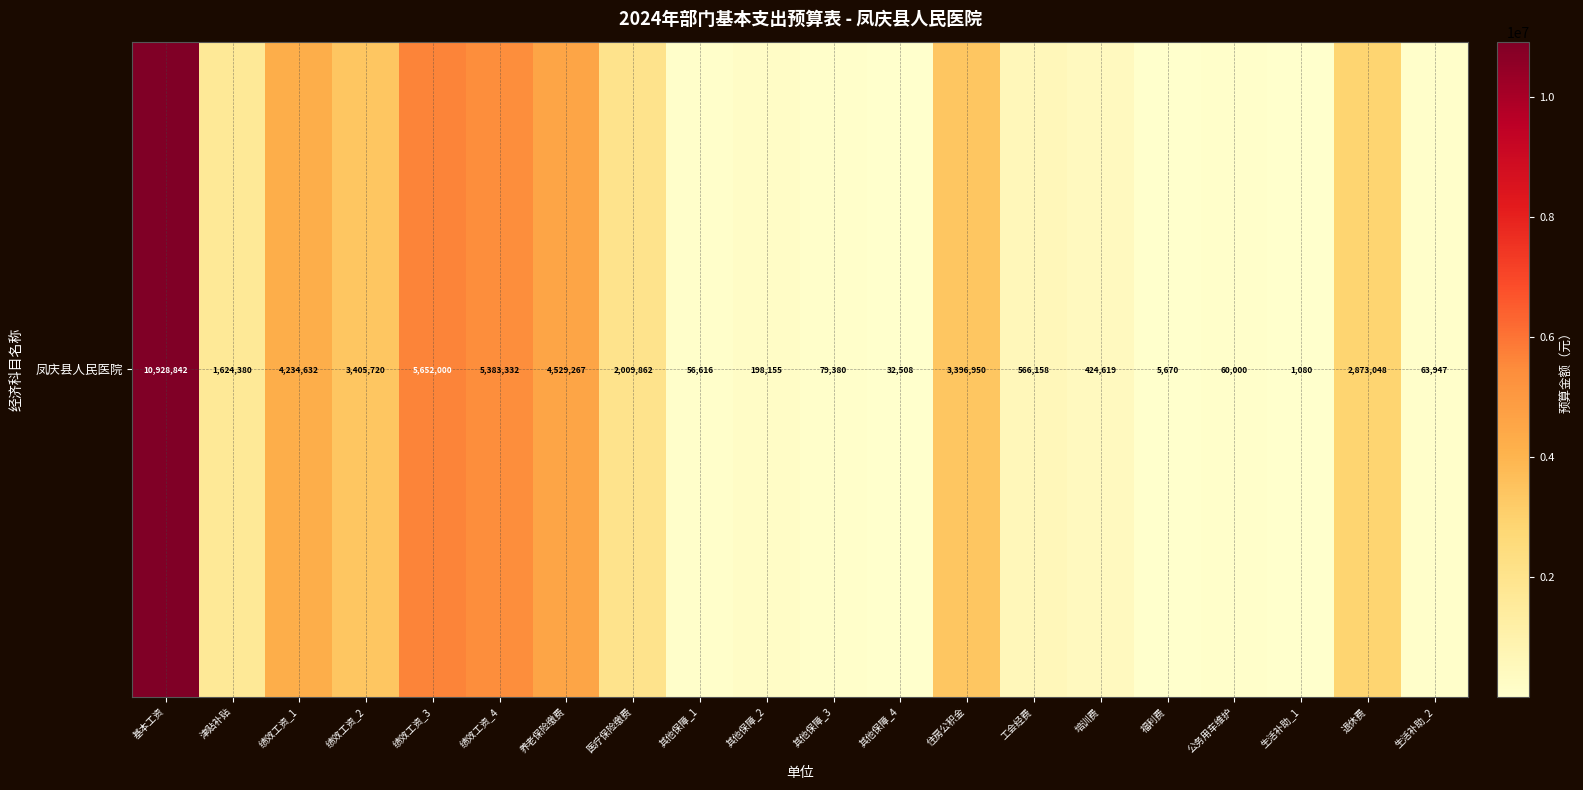

Reading right to left, list all the values displayed in this chart.

63947.2	2873047.8	1080.0	60000.0	5670.0	424619.0	566158.0	3396950.0	32508.0	79380.0	198155.4	56615.8	2009862.0	4529266.6	5383332.0	5652000.0	3405720.0	4234632.0	1624380.0	10928841.6